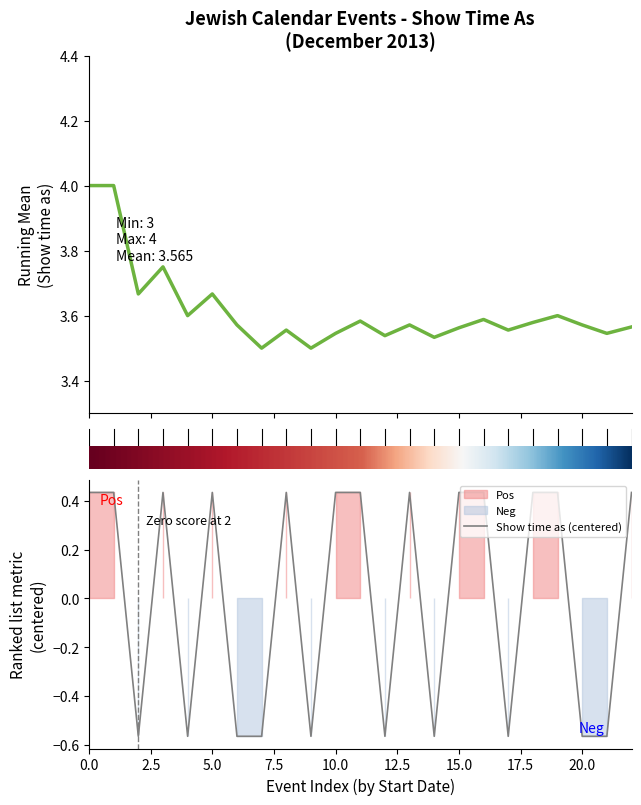

How many lines are shown in the chart?

2